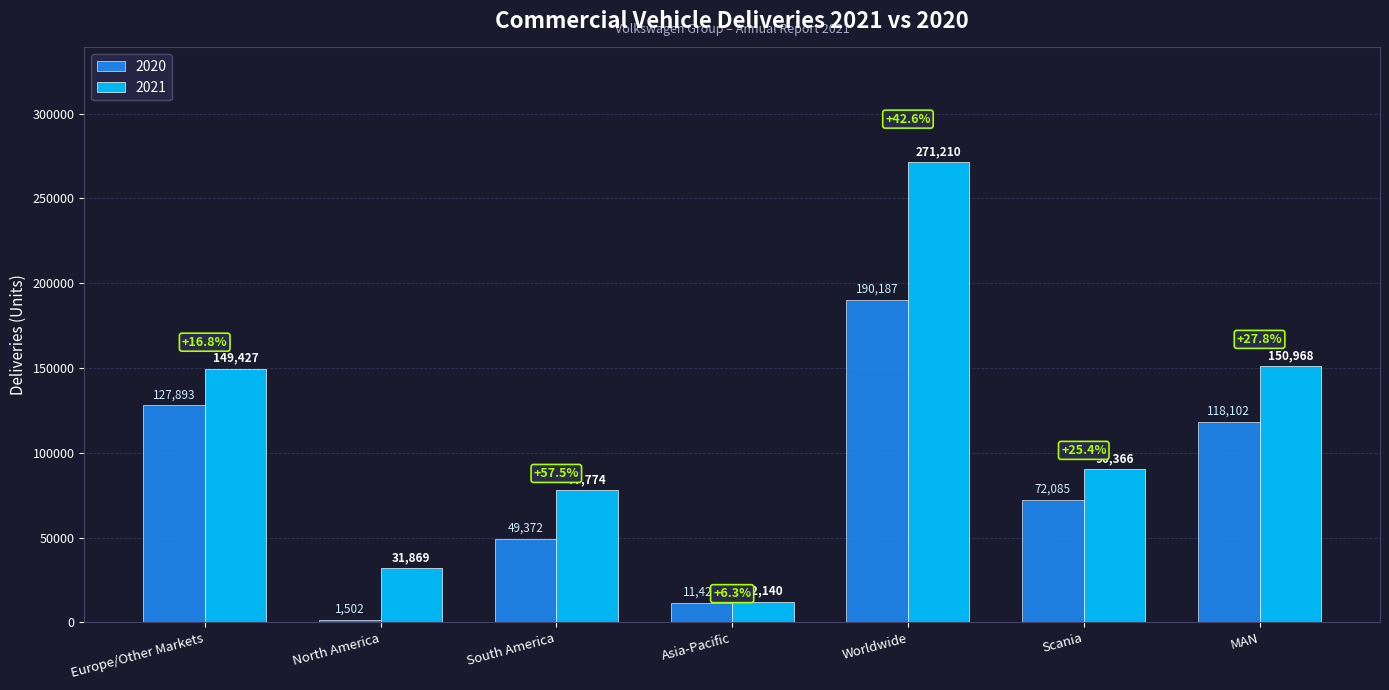

At which label is 2021 closest to 141675?

Europe/Other Markets